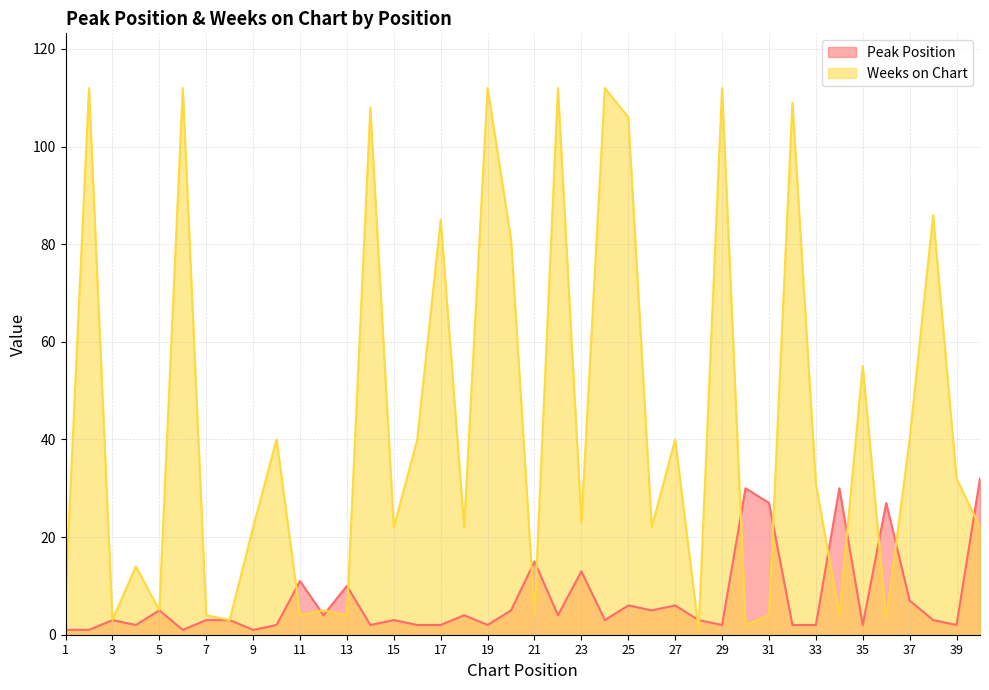

What is the value of the Peak Position point at the 24th from the left?

3